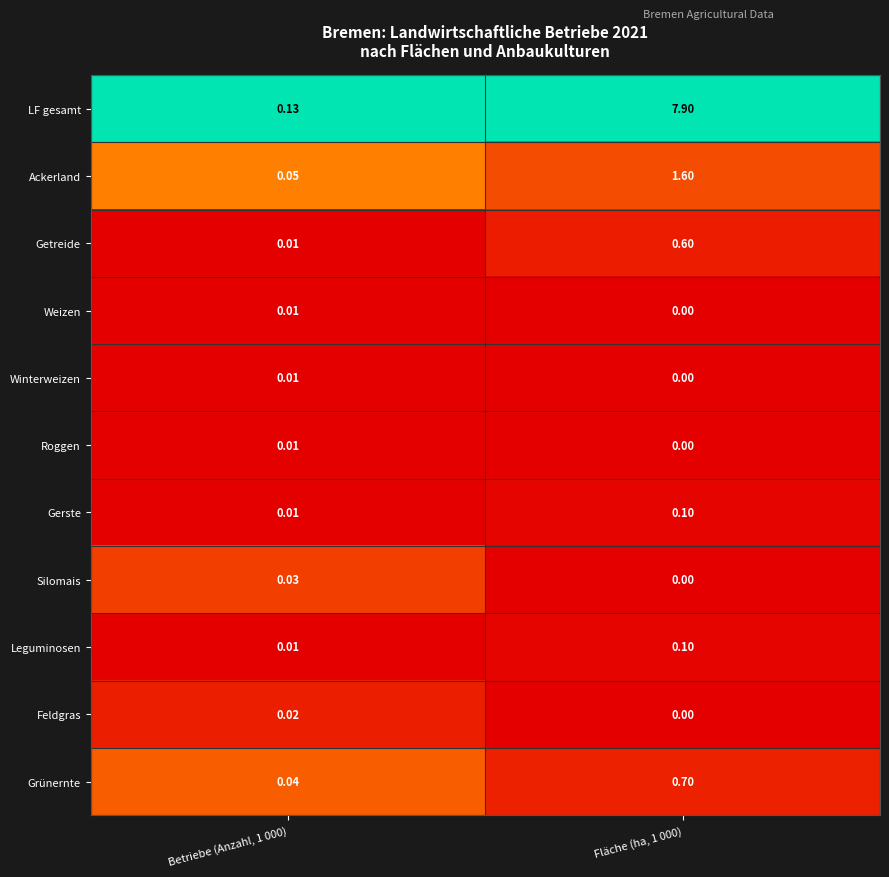

Is the value of Grünernte at Betriebe (Anzahl, 1 000) greater than the value of LF gesamt at Fläche (ha, 1 000)?

No